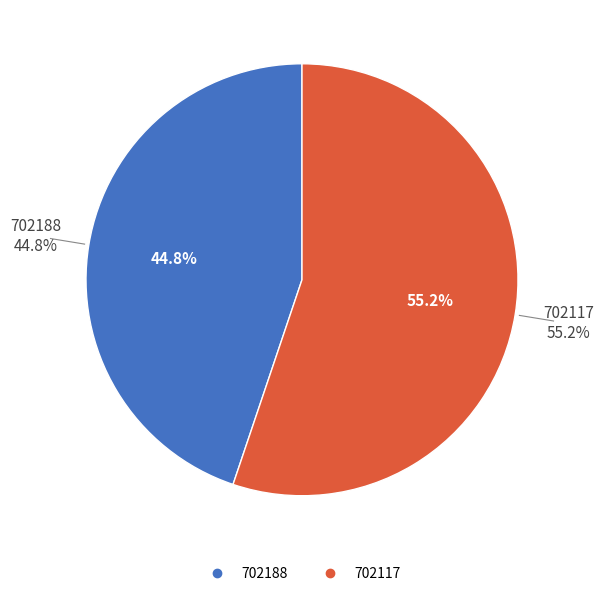

What percentage is the 702188 slice, to the nearest percent?

45%